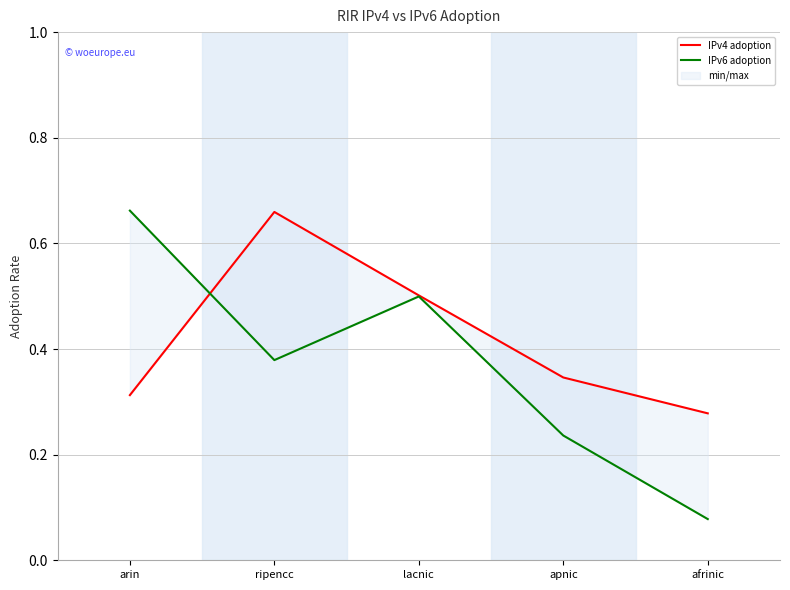

Which series ends up on top after the final intersection of IPv6 adoption and IPv4 adoption?

IPv4 adoption